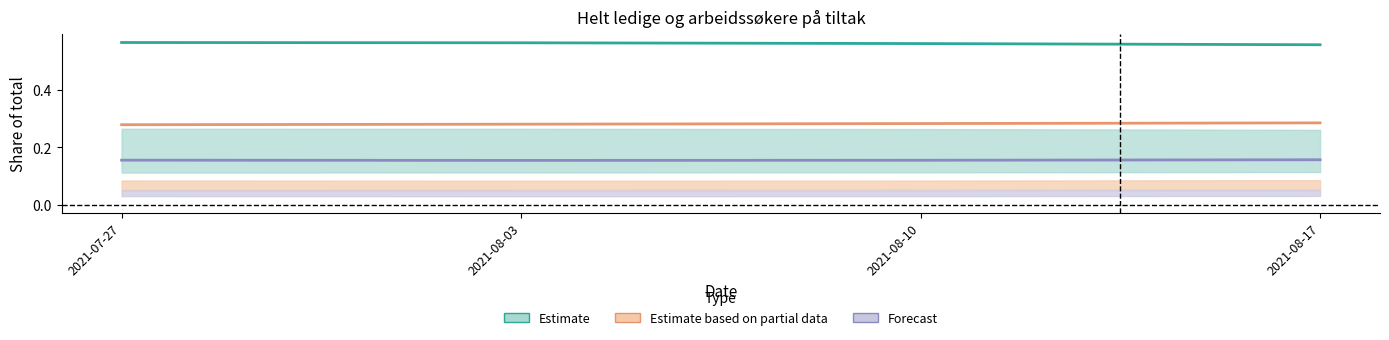

Which series has the widest spread of values?

Estimate